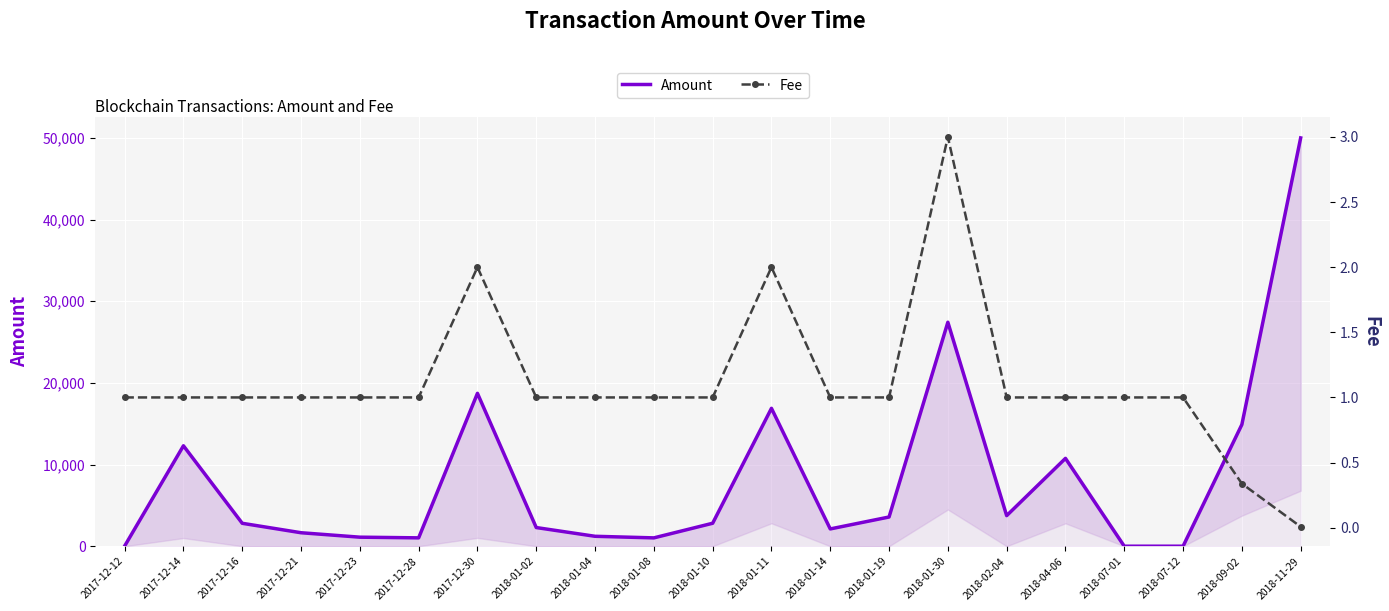

What is the difference between the maximum and second lowest values in the Amount series?

50000.0